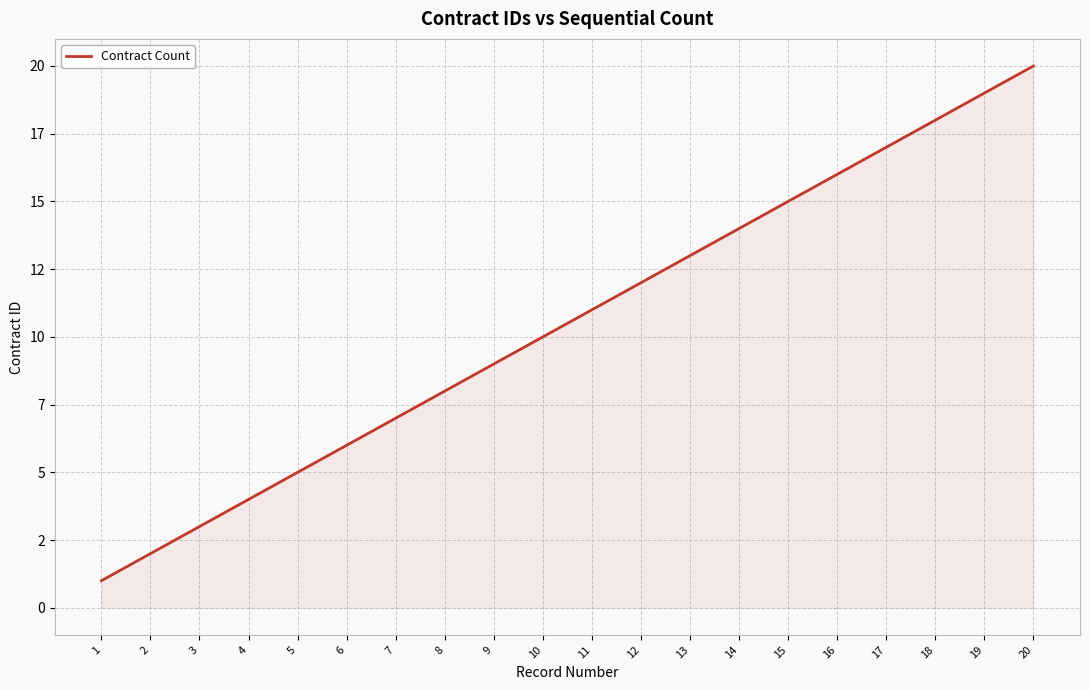

Which label corresponds to the largest value in the chart?

20